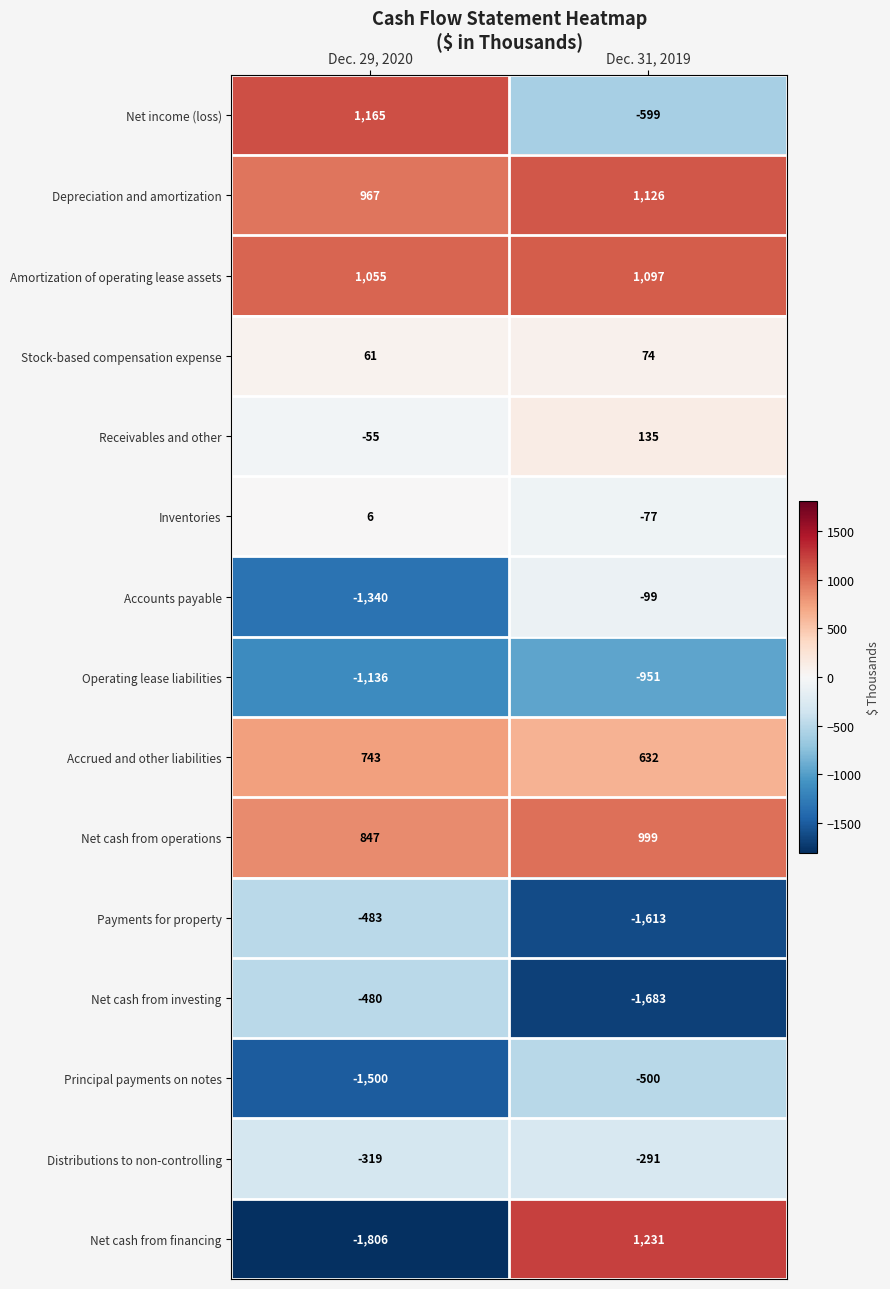

What value does the Operating lease liabilities series have at Dec. 29, 2020, to the nearest 10?

-1140